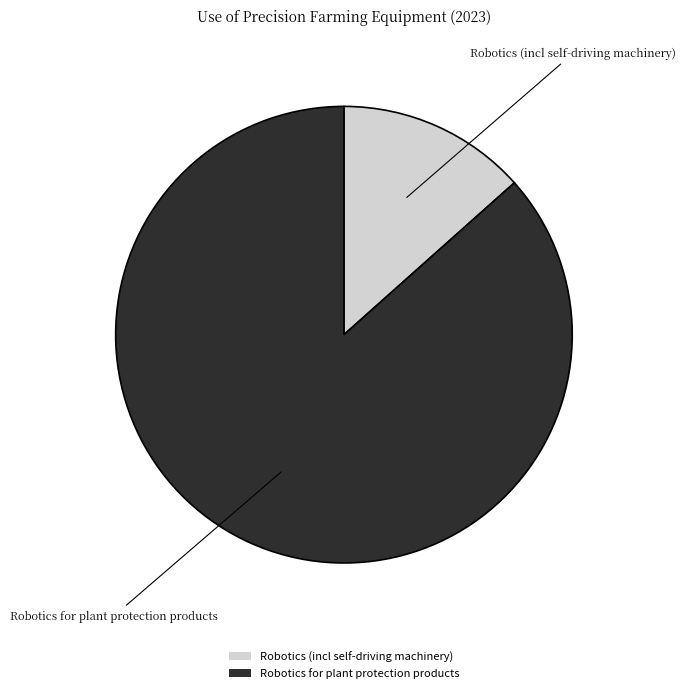

The Robotics for plant protection products slice represents 87% of the pie. True or false?

True